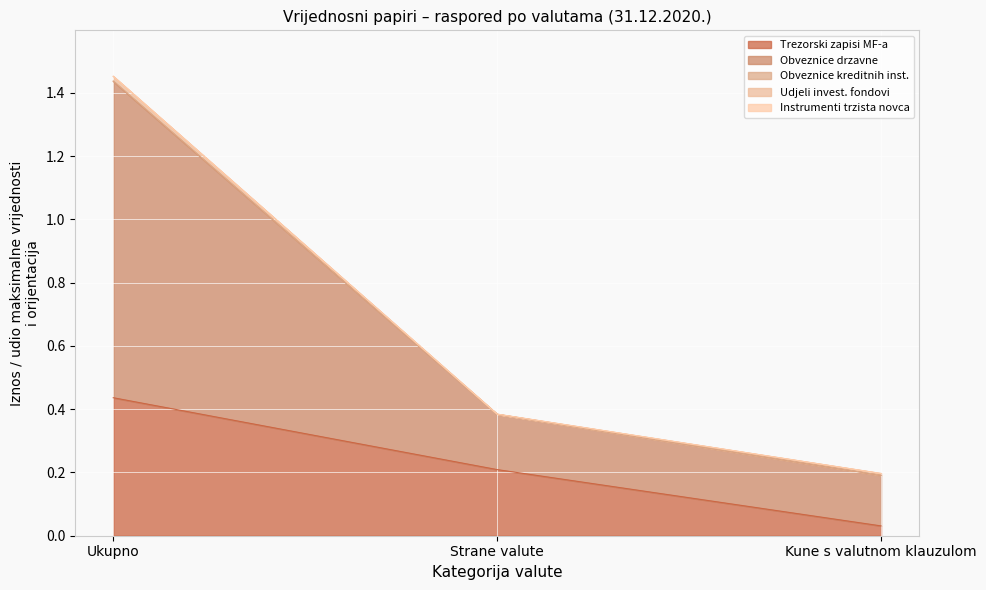

What is the difference between the maximum and minimum values in the Trezorski zapisi MF-a series?

0.4